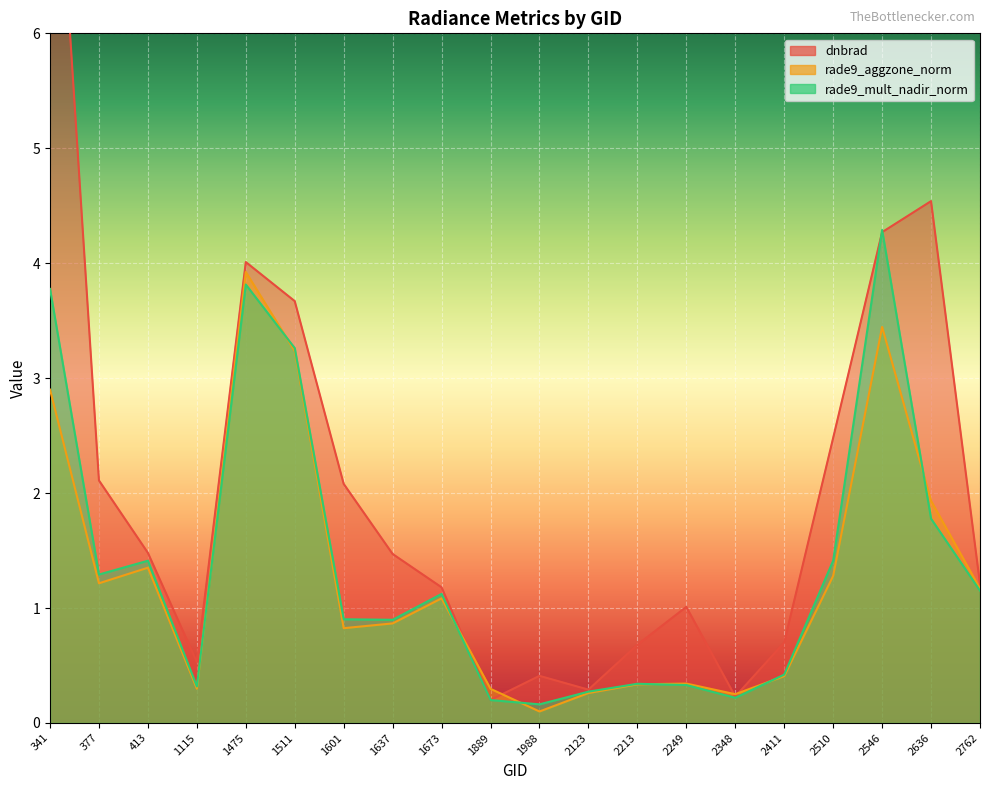

What is the minimum value shown in the chart?

0.1